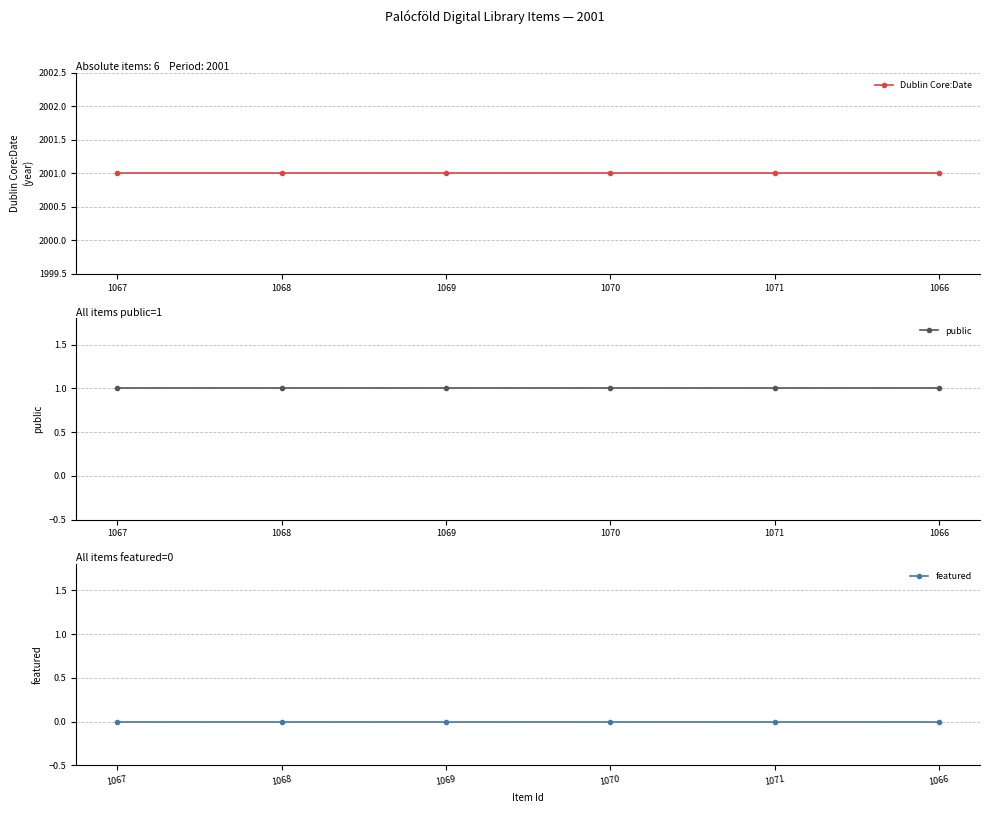

Which category has the lowest value in the featured series?

1067